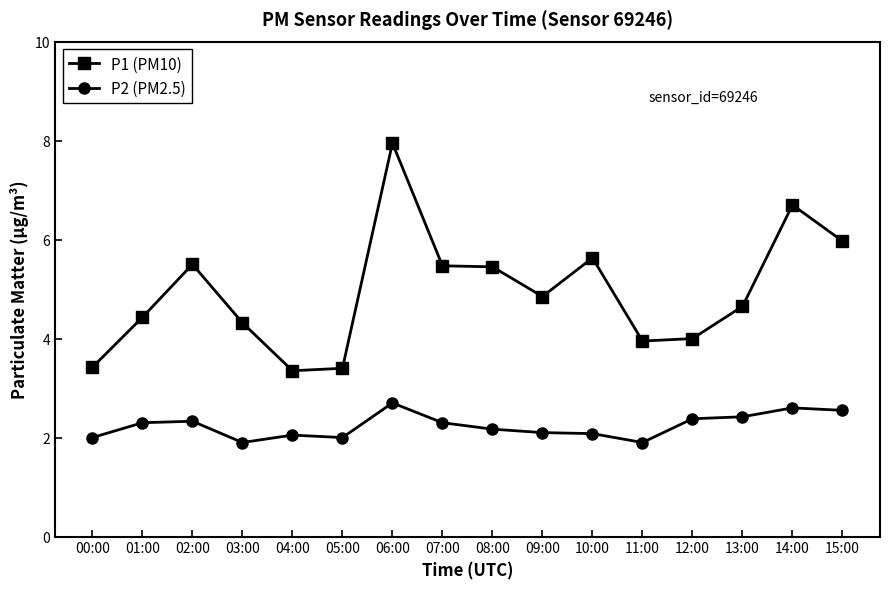

Is this an area chart (filled region under the line)?

No